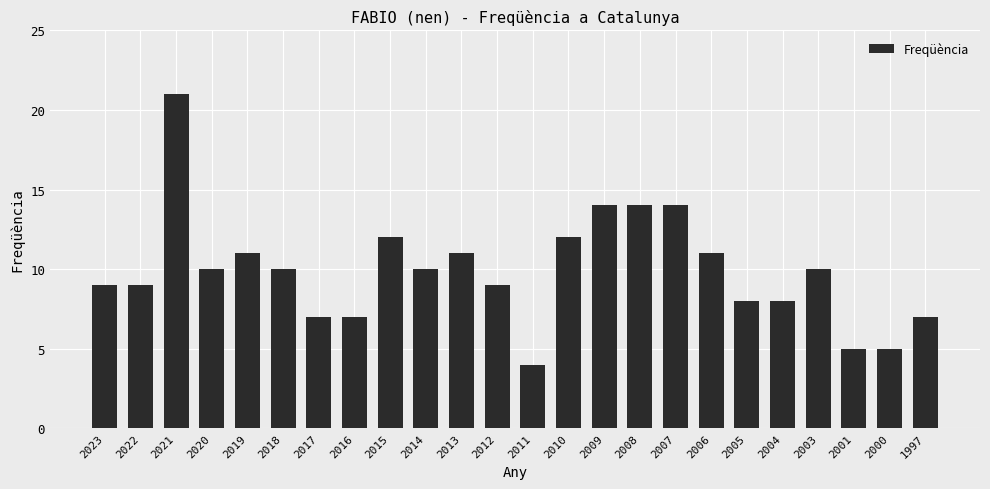

What is the difference between the maximum and minimum values?

17